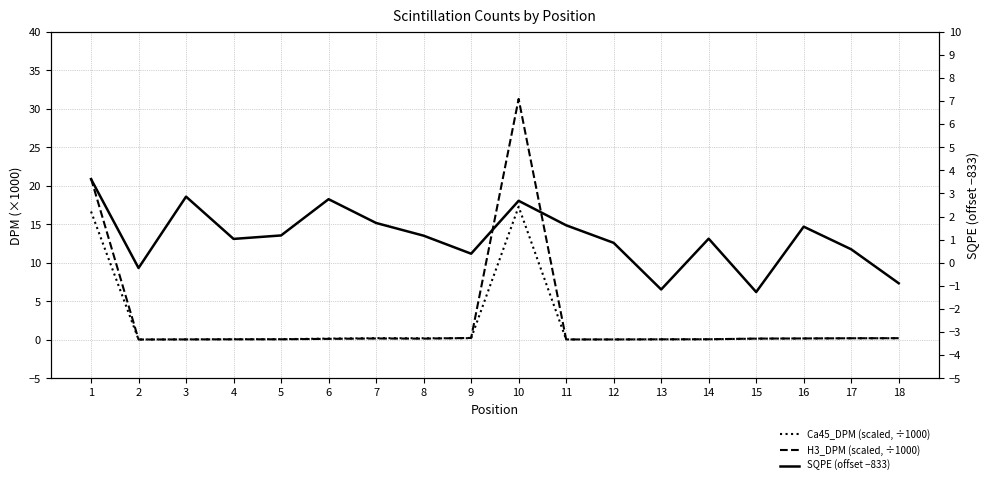

List the series in order of their overall mean, lowest first.

SQPE (offset −833), Ca45_DPM (scaled, ÷1000), H3_DPM (scaled, ÷1000)